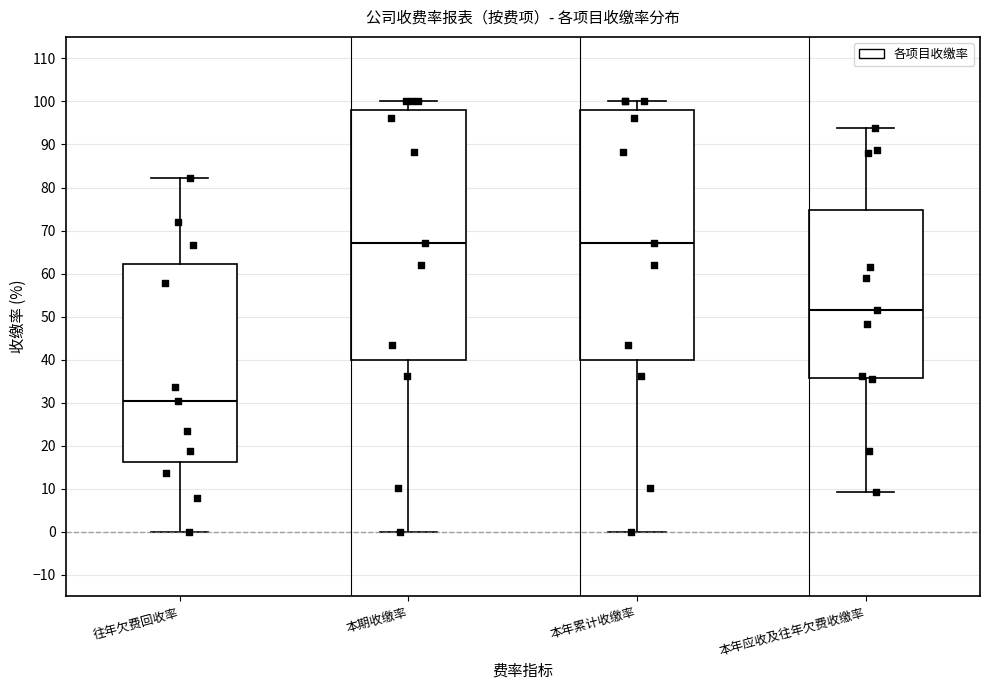

Reading left to right, transcribe this box plot: for each box, give where its median line is, the range the box spans, and where its two whiskers end, as read against the y-axis. The values are not printed on the chart, so give them approximately, as read against the axis.

往年欠费回收率: median 30, box 16 to 62, whiskers 0 to 82
本期收缴率: median 67, box 40 to 98, whiskers 0 to 100
本年累计收缴率: median 67, box 40 to 98, whiskers 0 to 100
本年应收及往年欠费收缴率: median 52, box 36 to 75, whiskers 9 to 94